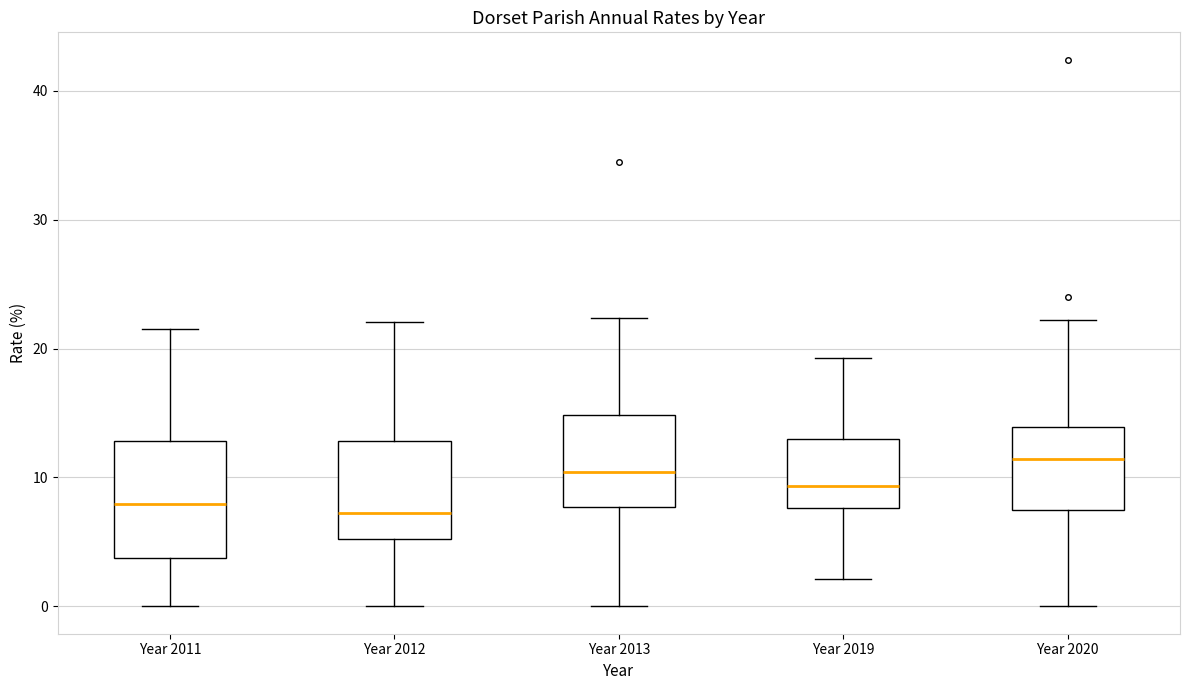

Reading left to right, read every box against the y-axis: the position of its median line, the range the box covers, and the ends of its whiskers. The values are not printed on the chart, so give them approximately, as read against the axis.

Year 2011: median 8, box 4 to 13, whiskers 0 to 22
Year 2012: median 7, box 5 to 13, whiskers 0 to 22
Year 2013: median 10, box 8 to 15, whiskers 0 to 22
Year 2019: median 9, box 8 to 13, whiskers 2 to 19
Year 2020: median 11, box 7 to 14, whiskers 0 to 22